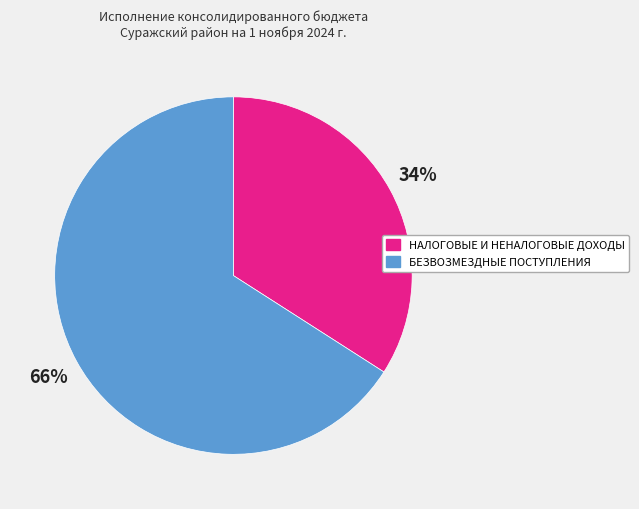

Which slice is the largest?

БЕЗВОЗМЕЗДНЫЕ ПОСТУПЛЕНИЯ